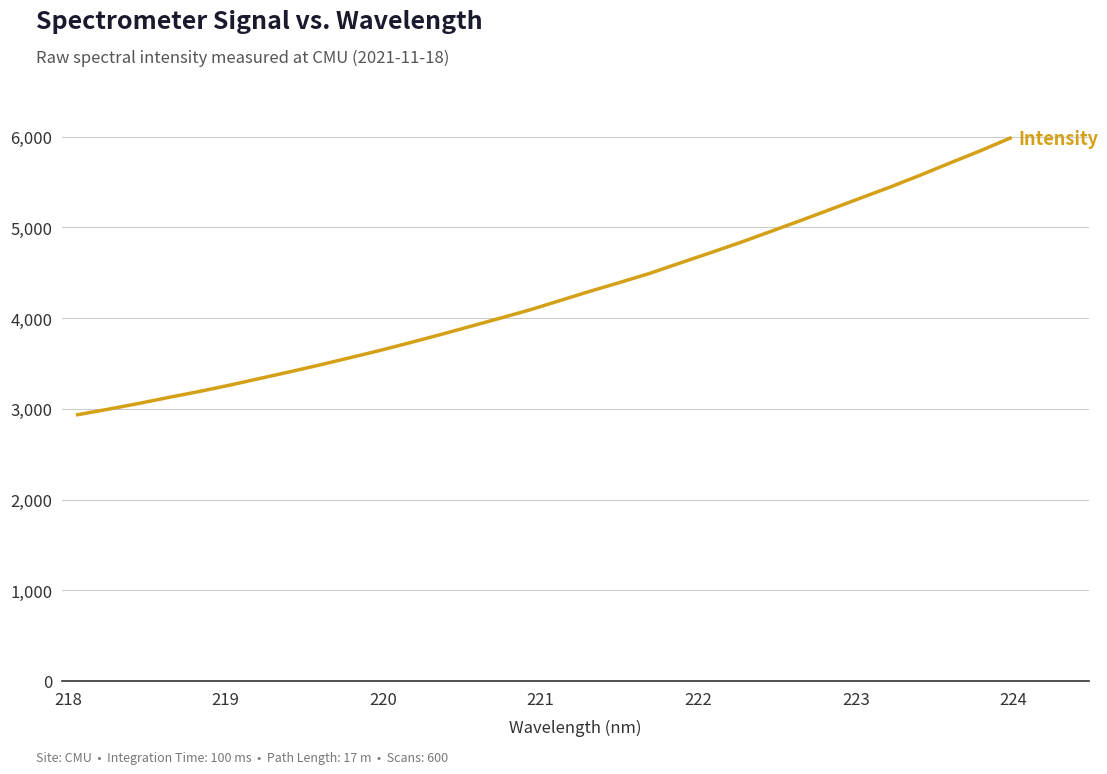

What is the smallest value displayed?

2934.5